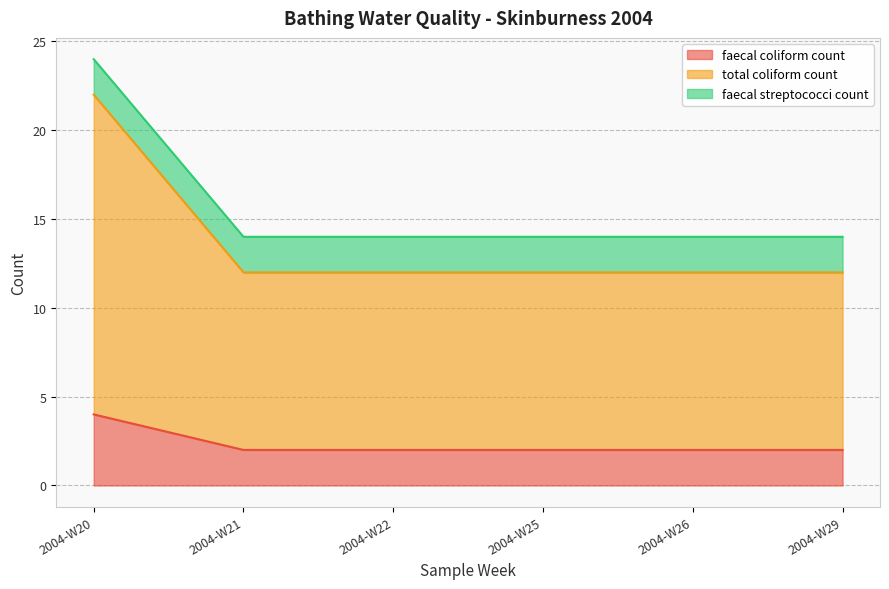

Reading left to right, transcribe all the data shown in this chart.

faecal coliform count: 2004-W20=4	2004-W20=4	2004-W21=2	2004-W21=2	2004-W22=2	2004-W22=2	2004-W25=2	2004-W25=2	2004-W26=2	2004-W26=2	2004-W29=2	2004-W29=2
total coliform count: 2004-W20=18	2004-W20=18	2004-W21=10	2004-W21=10	2004-W22=10	2004-W22=10	2004-W25=10	2004-W25=10	2004-W26=10	2004-W26=10	2004-W29=10	2004-W29=10
faecal streptococci count: 2004-W20=2	2004-W20=2	2004-W21=2	2004-W21=2	2004-W22=2	2004-W22=2	2004-W25=2	2004-W25=2	2004-W26=2	2004-W26=2	2004-W29=2	2004-W29=2